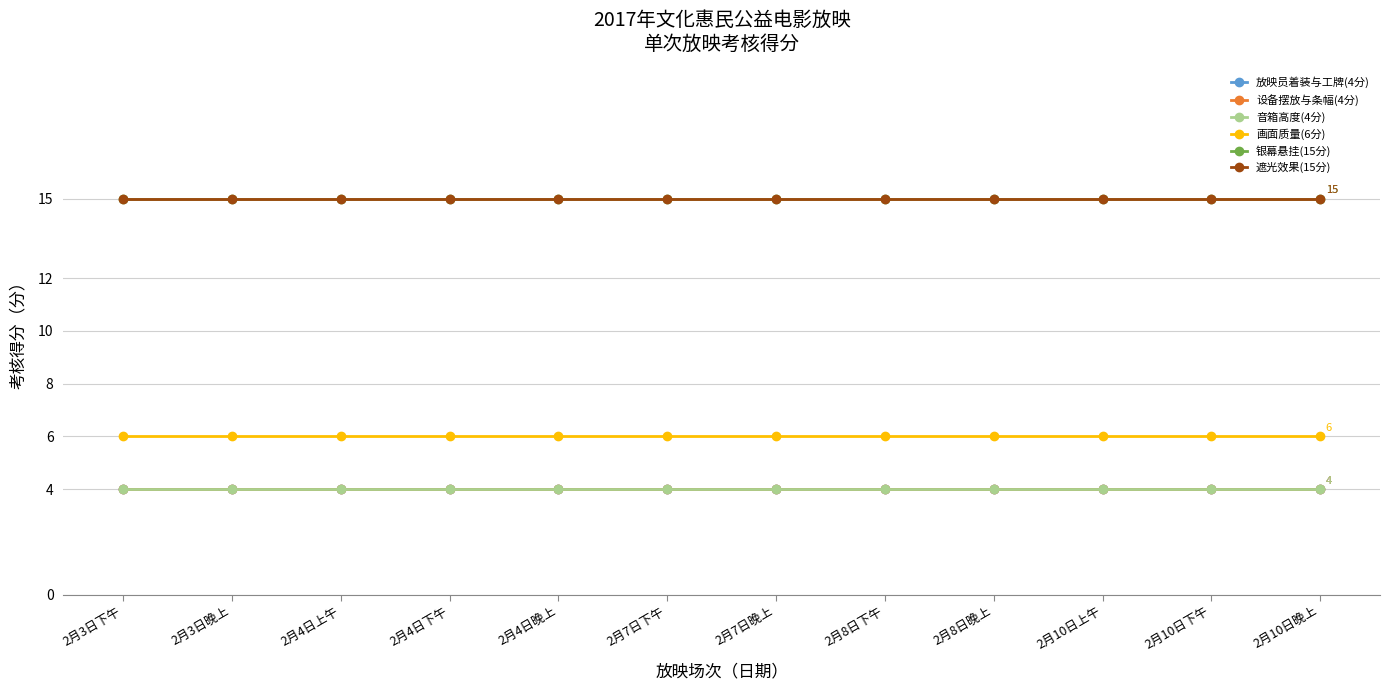

Read the 音箱高度(4分) value at 2月8日晚上.

4